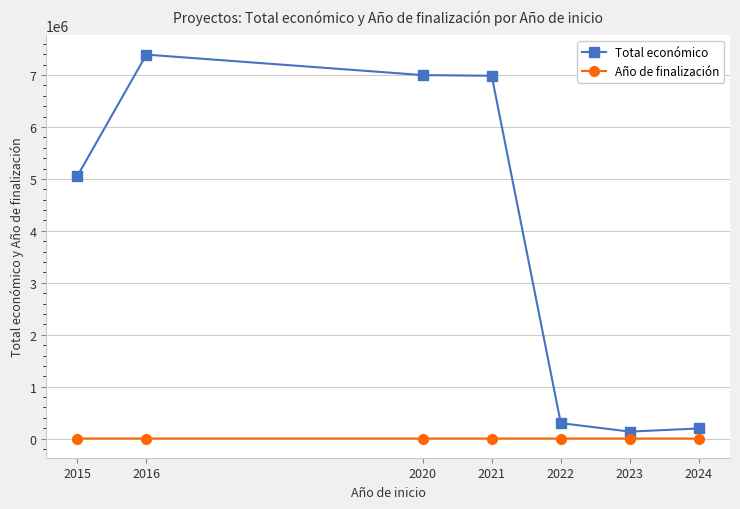

What is the sum of all Total económico values?

27061775.3